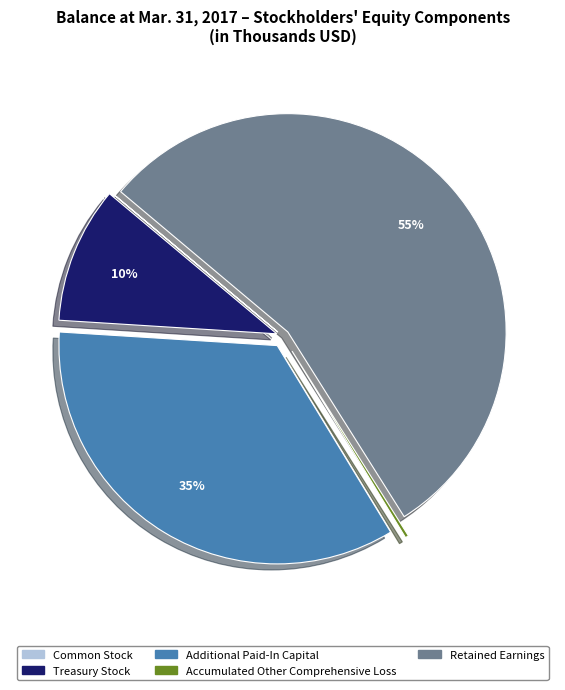

To the nearest percent, what portion does Treasury Stock represent?

10%